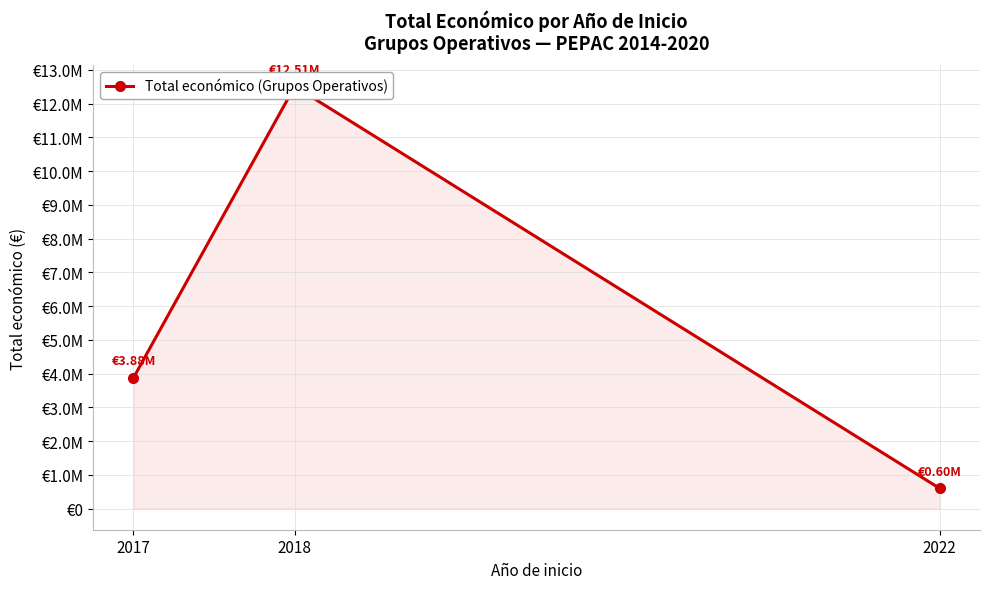

List the labels in order of value, largest first.

2018, 2017, 2022